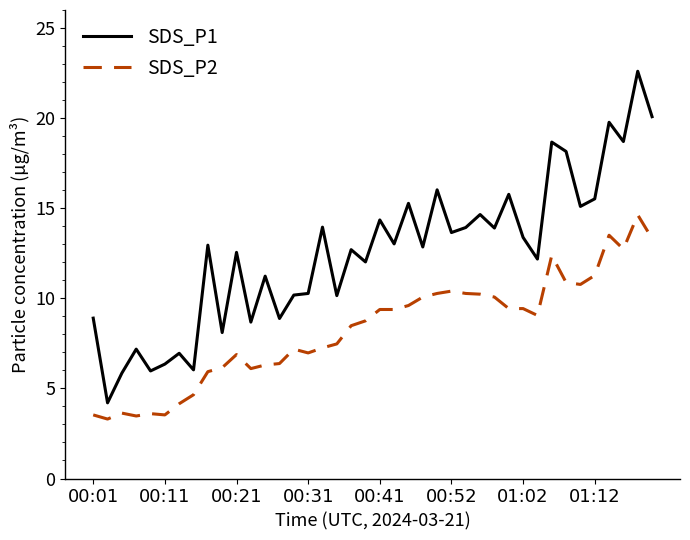

List the series in order of their peak value, highest first.

SDS_P1, SDS_P2